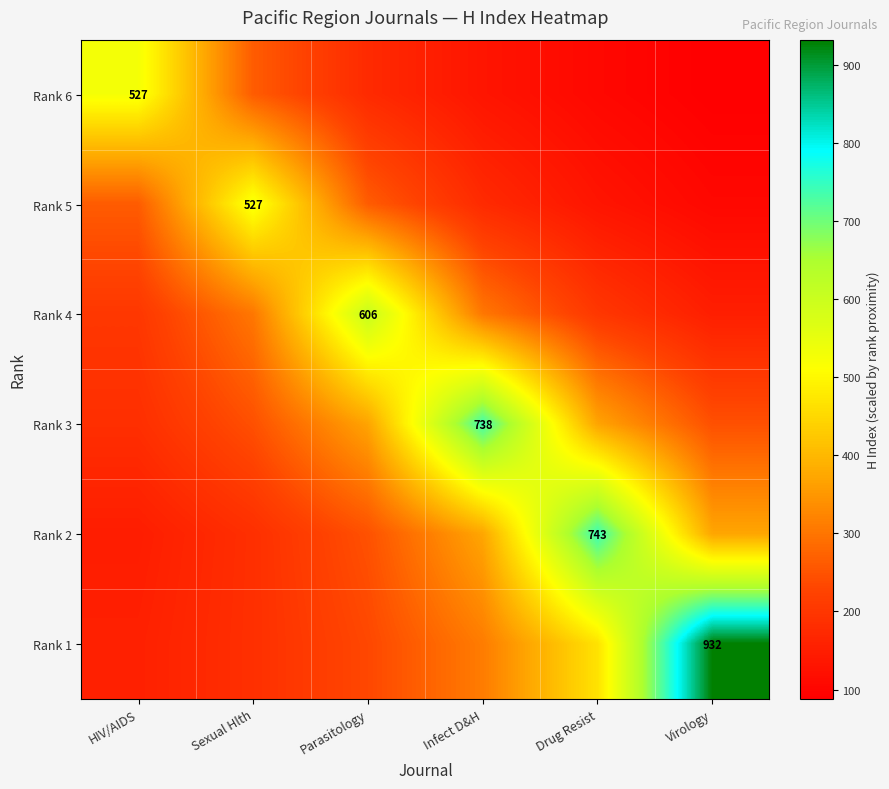

Count the Rank 4 values in the range 202 to 303.

4